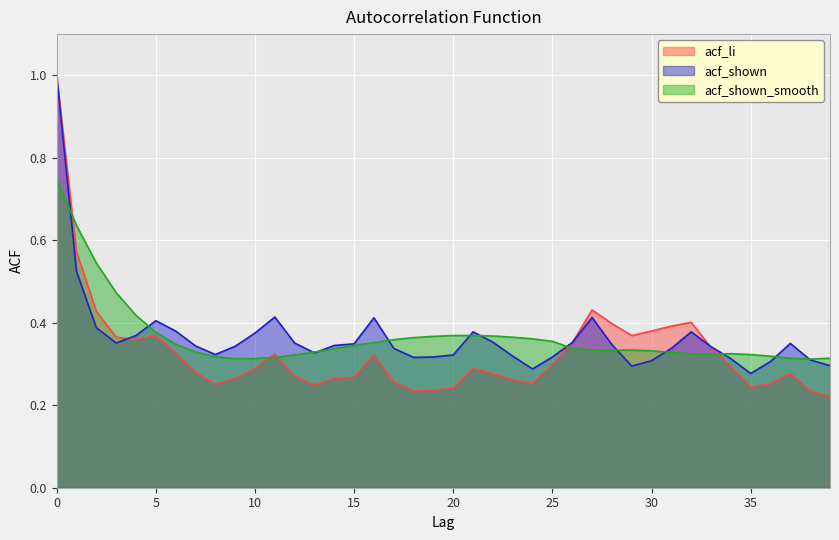

Is it true that acf_li equals 0.5 at 21?

False